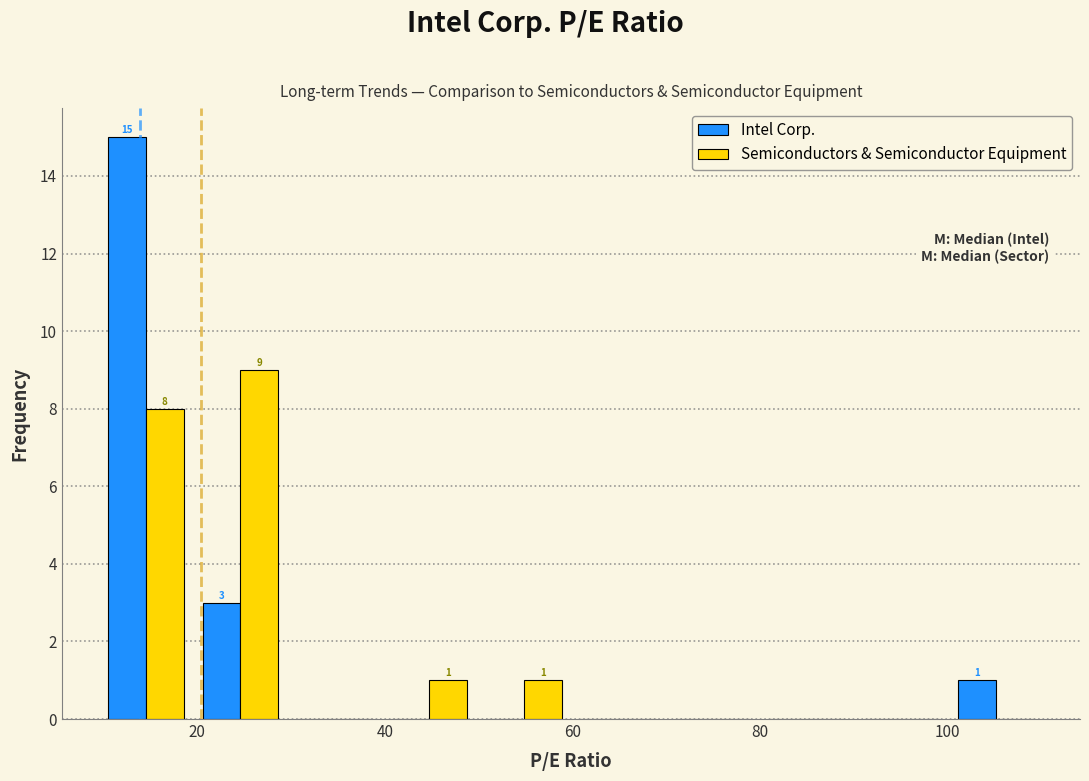

In the Semiconductors & Semiconductor Equipment series, which range on the x-axis has the tallest bar?

20 to 30